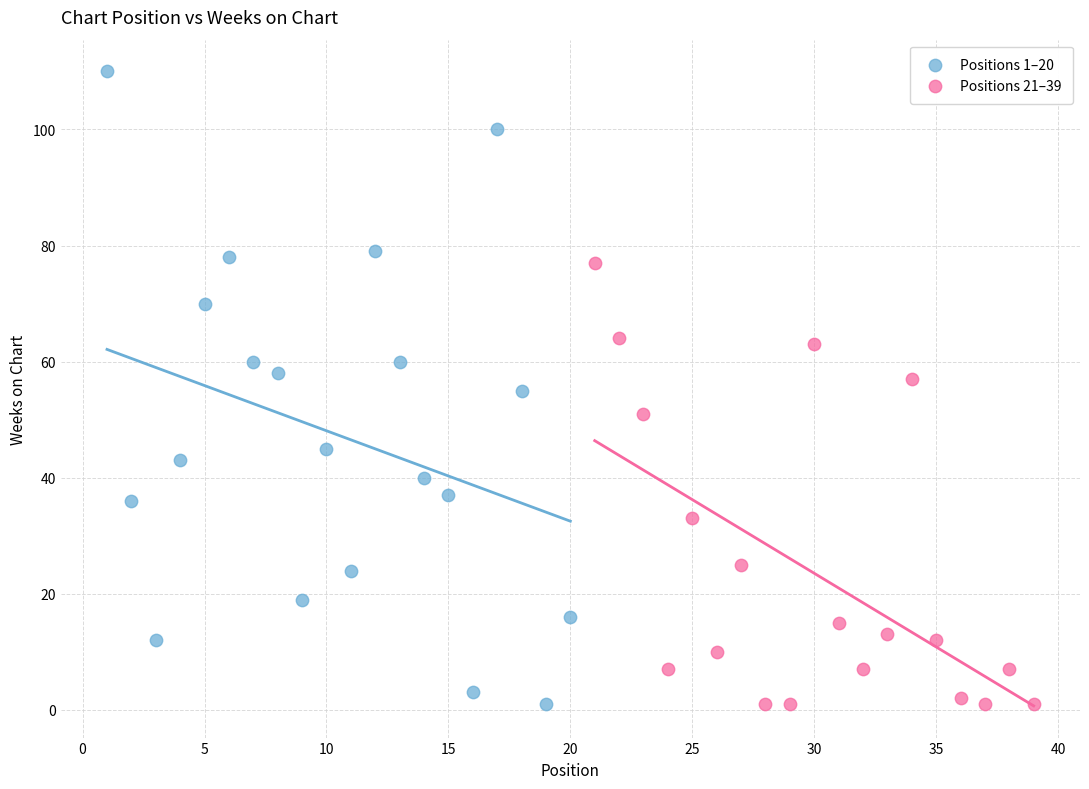

Which series reaches the maximum Y coordinate?

Positions 1–20